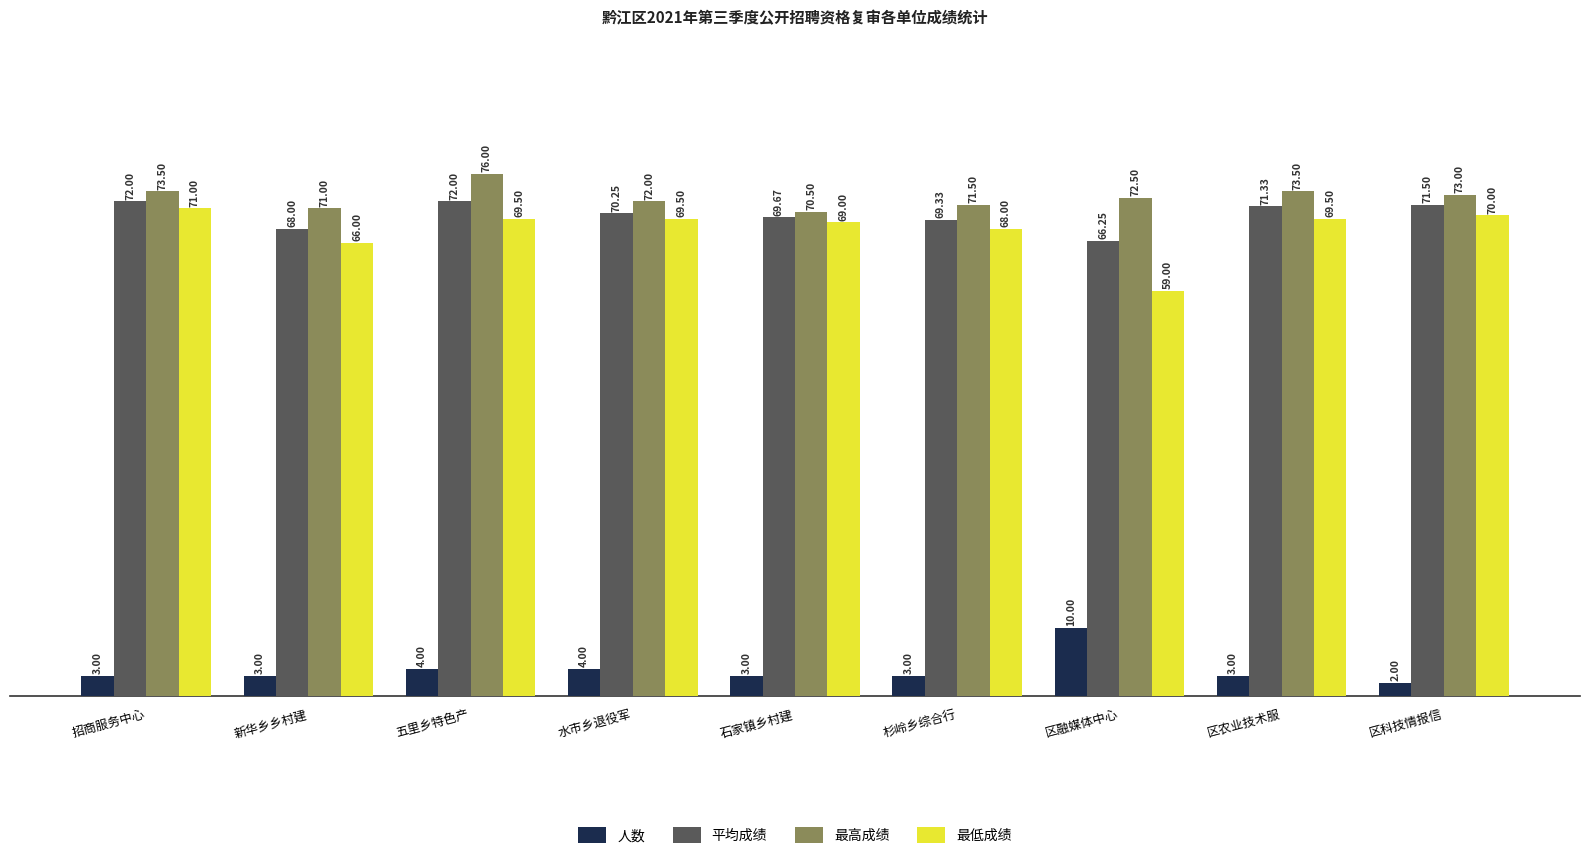

What is the spread (max minus min) of values at 区融媒体中心?

62.5